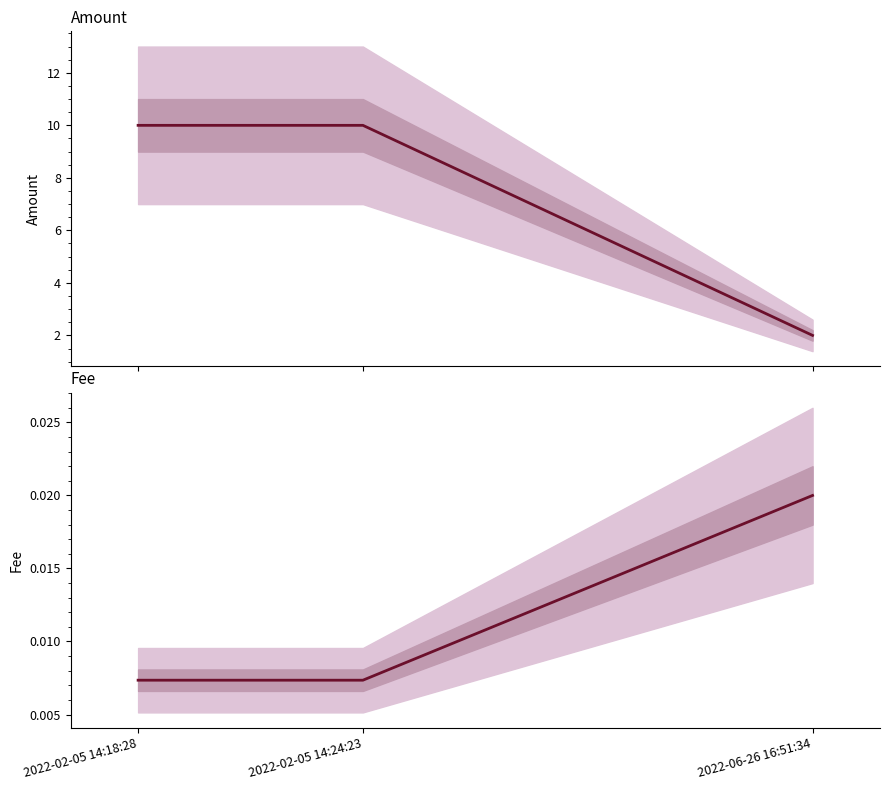

What is the total value across all series at 2022-06-26 16:51:34?

2.0